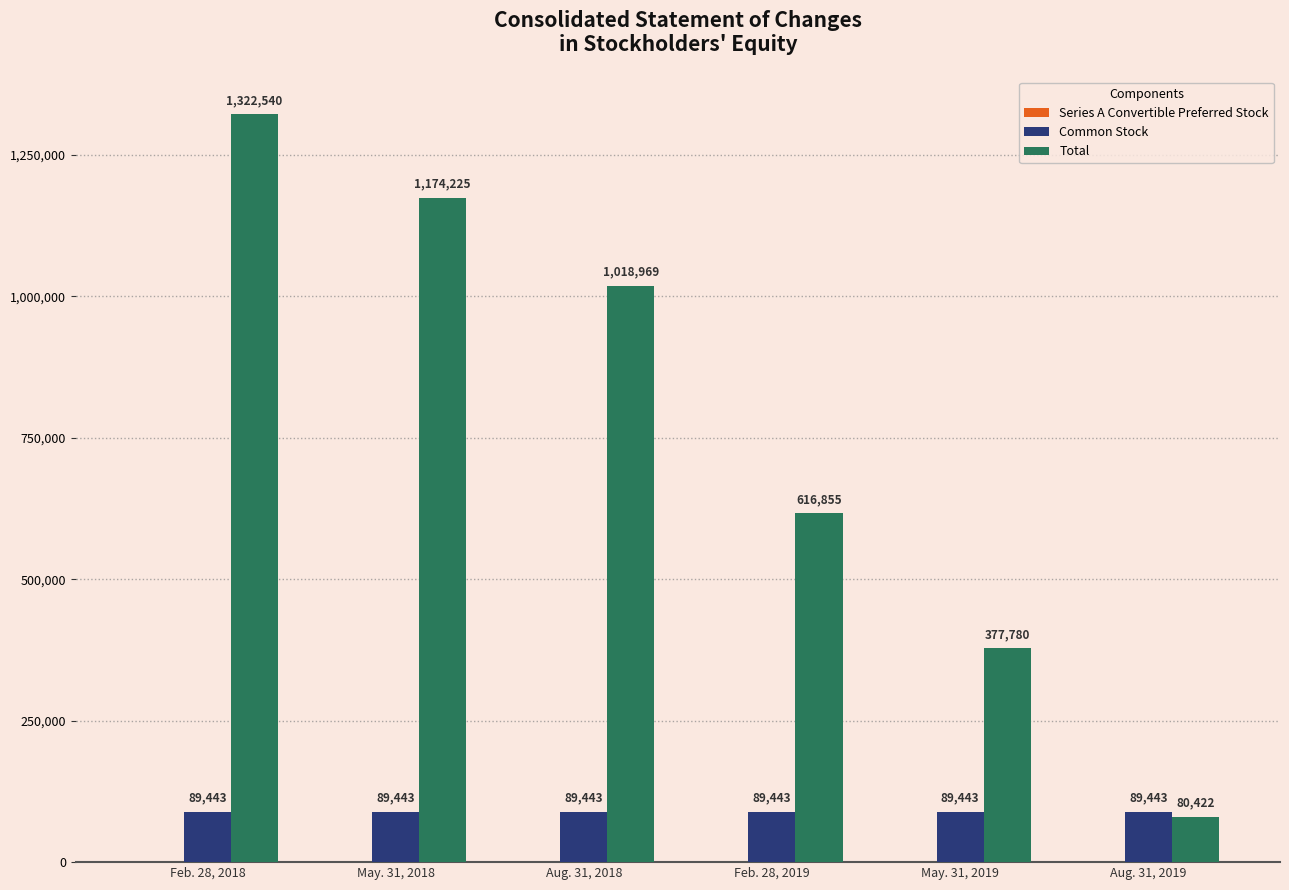

The value of Common Stock at Feb. 28, 2018 is 23308. True or false?

False